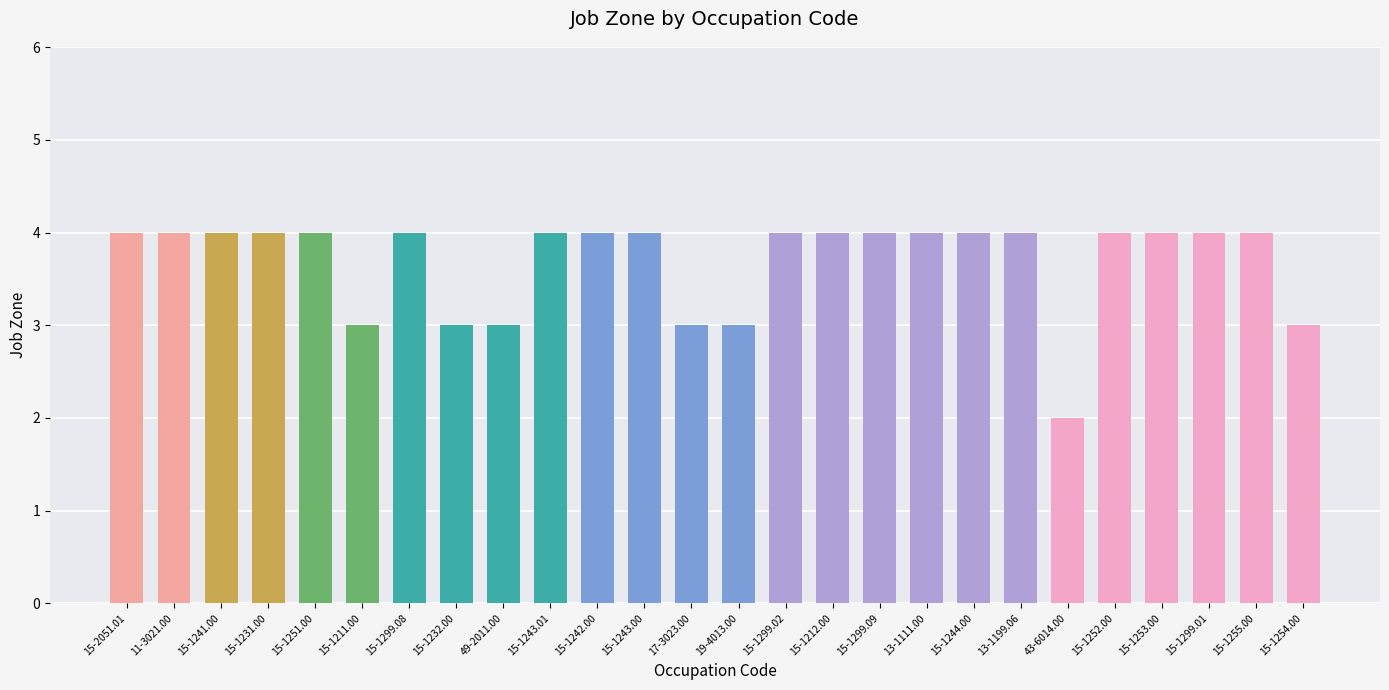

What is the value of the 22nd bar from the left?

4